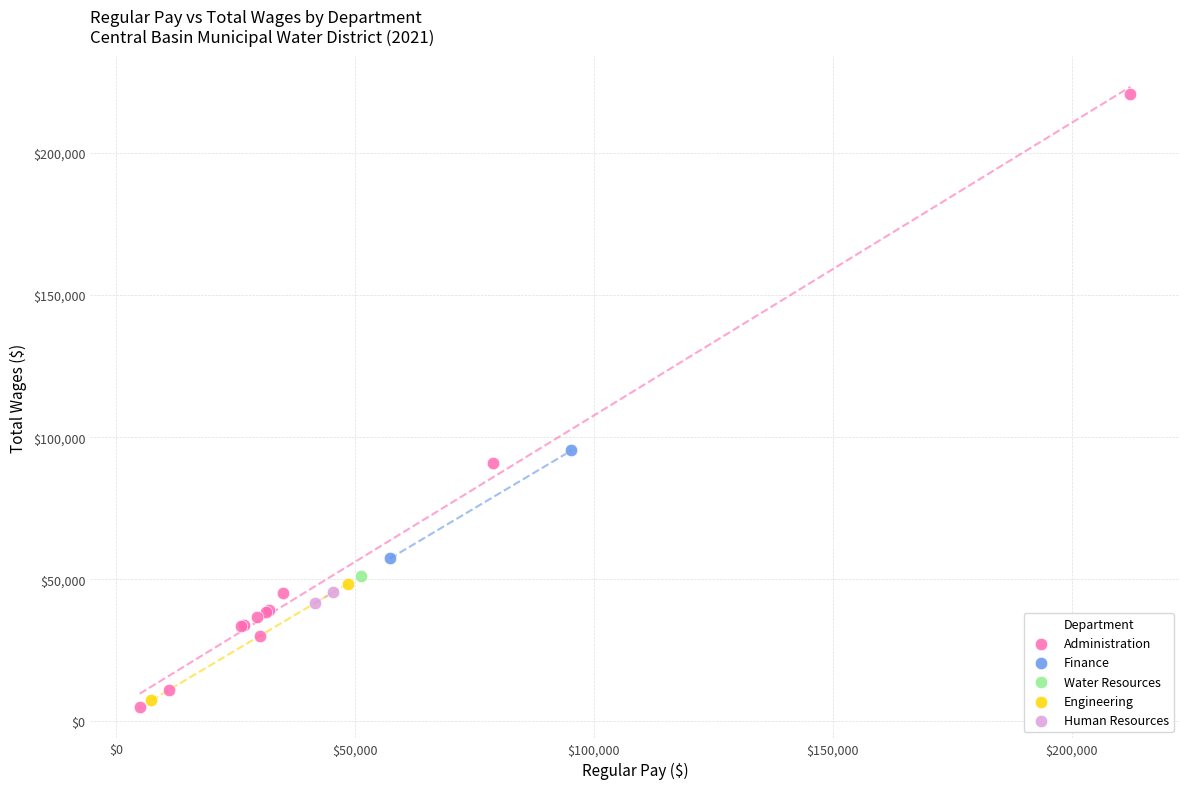

What are all the series names shown in the legend?

Administration, Finance, Water Resources, Engineering, Human Resources